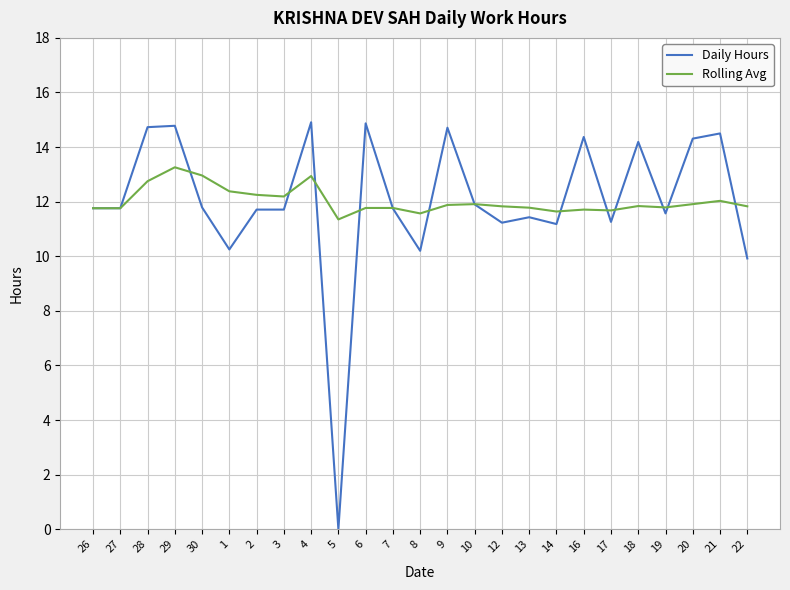

What is the maximum value shown in the chart?

14.9